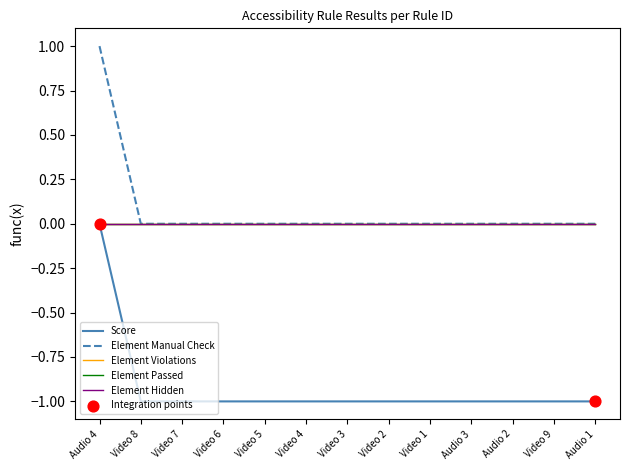

Is this an area chart (filled region under the line)?

No